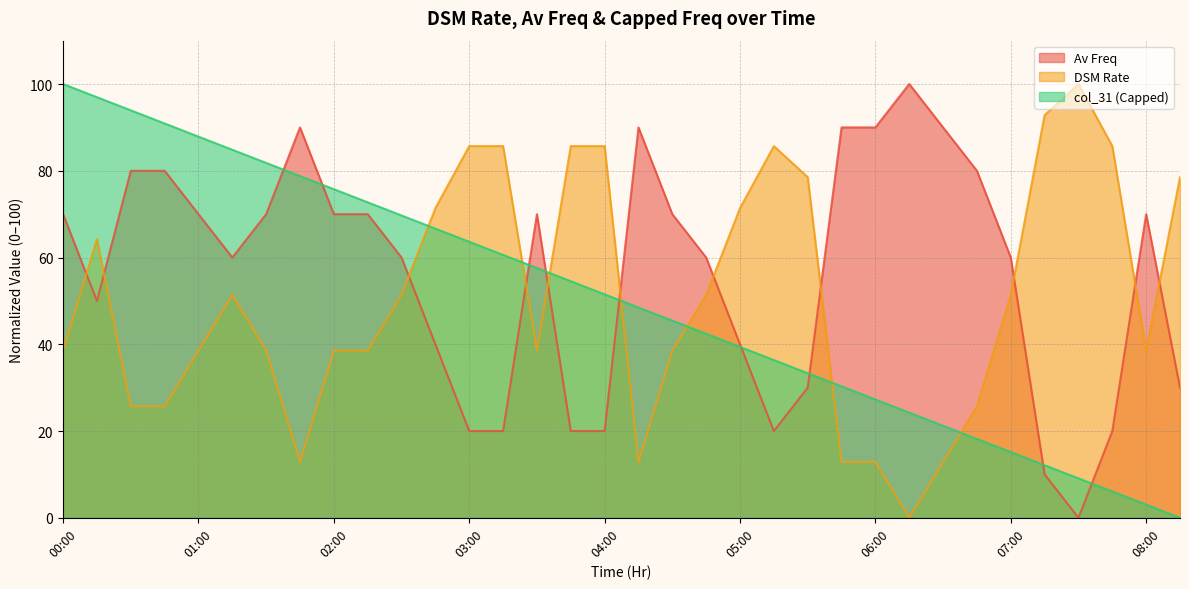

Reading left to right, extract all data points from this chart.

Av Freq: 70.0	50.0	80.0	80.0	70.0	60.0	70.0	90.0	70.0	70.0	60.0	40.0	20.0	20.0	70.0	20.0	20.0	90.0	70.0	60.0	40.0	20.0	30.0	90.0	90.0	100.0	90.0	80.0	60.0	10.0	0.0	20.0	70.0	30.0
DSM Rate: 38.5	64.2	25.7	25.7	38.5	51.4	38.5	12.8	38.5	38.5	51.4	71.4	85.7	85.7	38.5	85.7	85.7	12.8	38.5	51.4	71.4	85.7	78.5	12.8	12.8	0.0	12.8	25.7	51.4	92.8	100.0	85.7	38.5	78.5
col_31 (Capped): 100.0	97.0	93.9	90.9	87.9	84.8	81.8	78.8	75.8	72.7	69.7	66.7	63.6	60.6	57.6	54.5	51.5	48.5	45.5	42.4	39.4	36.4	33.3	30.3	27.3	24.2	21.2	18.2	15.2	12.1	9.1	6.1	3.0	0.0